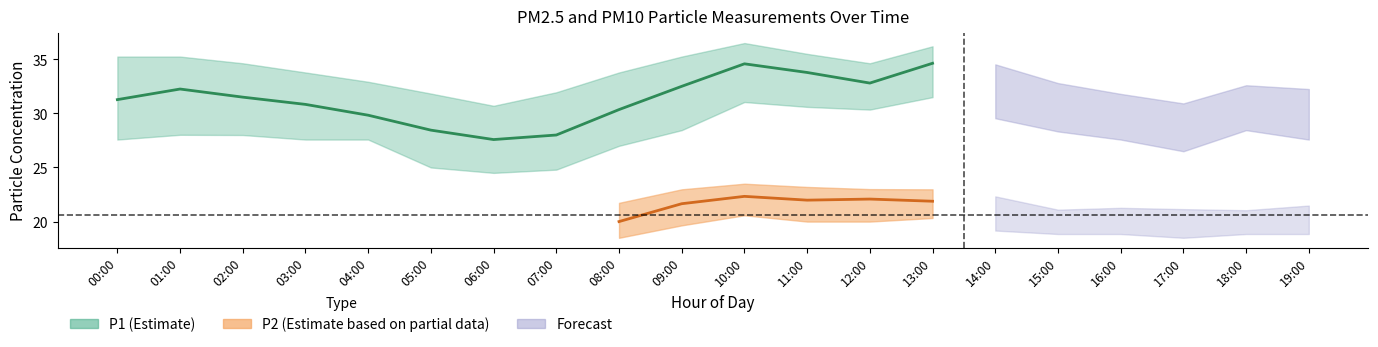

At which label is P2 closest to 20?

08:00